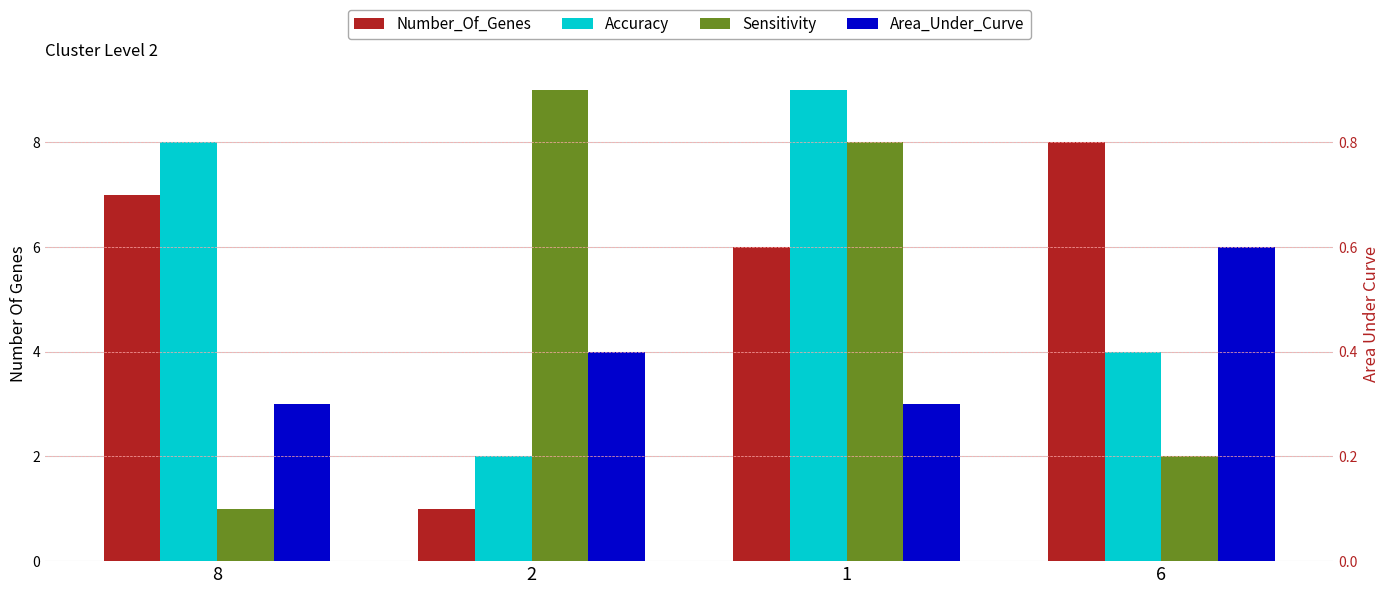

Does the chart contain stacked bars?

No